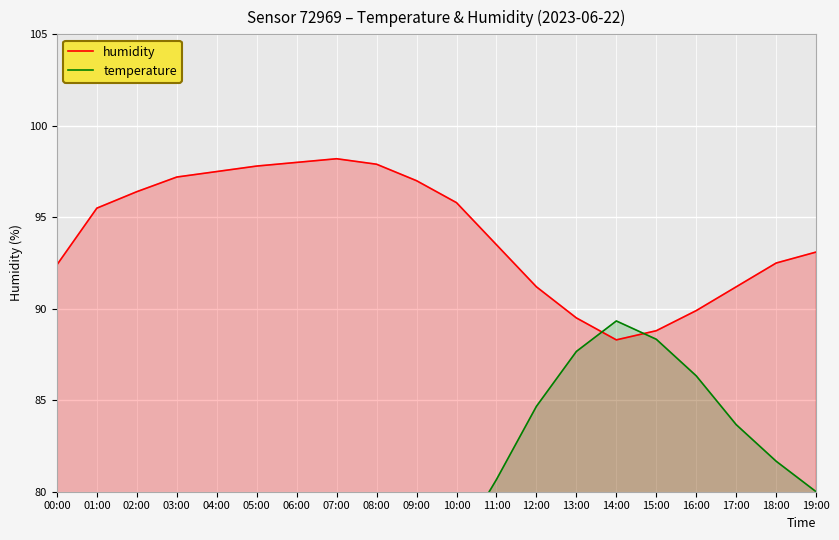

At which label does temperature reach its peak?

14:00